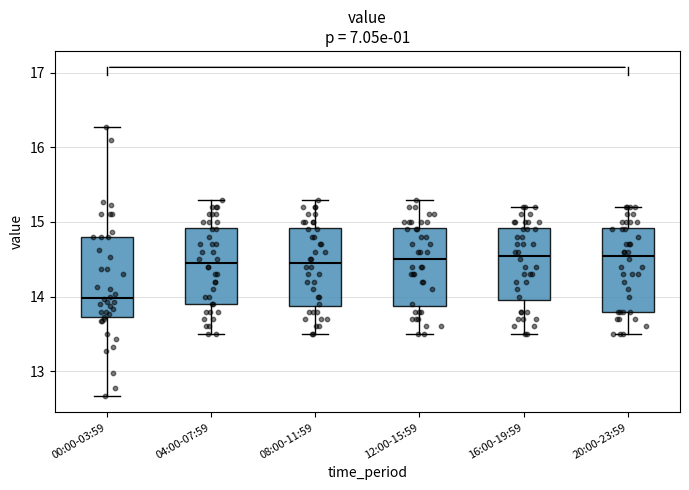

Reading left to right, read every box against the y-axis: the position of its median line, the range the box covers, and the ends of its whiskers. The values are not printed on the chart, so give them approximately, as read against the axis.

00:00-03:59: median 14.0, box 13.7 to 14.8, whiskers 12.7 to 16.3
04:00-07:59: median 14.5, box 13.9 to 14.9, whiskers 13.5 to 15.3
08:00-11:59: median 14.5, box 13.9 to 14.9, whiskers 13.5 to 15.3
12:00-15:59: median 14.5, box 13.9 to 14.9, whiskers 13.5 to 15.3
16:00-19:59: median 14.6, box 14.0 to 14.9, whiskers 13.5 to 15.2
20:00-23:59: median 14.6, box 13.8 to 14.9, whiskers 13.5 to 15.2